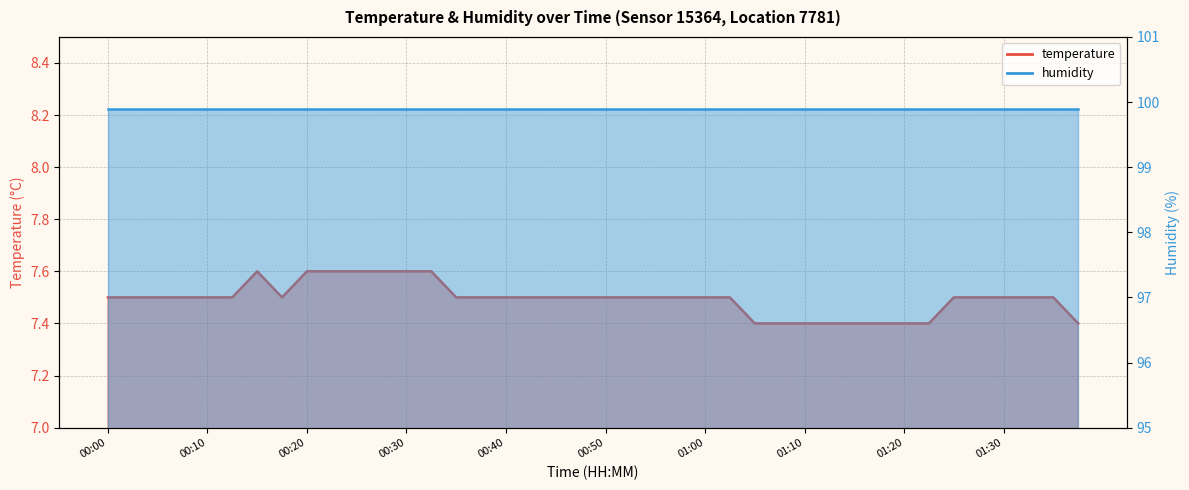

The value at 00:50 is 3.5. True or false?

False